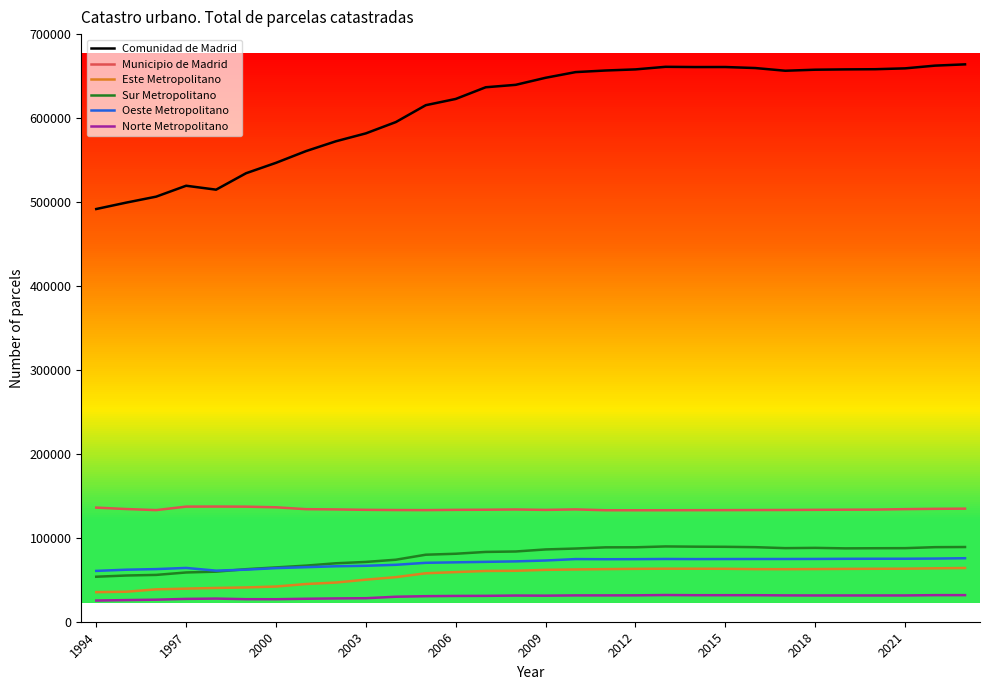

How many categories are shown in the chart?

30